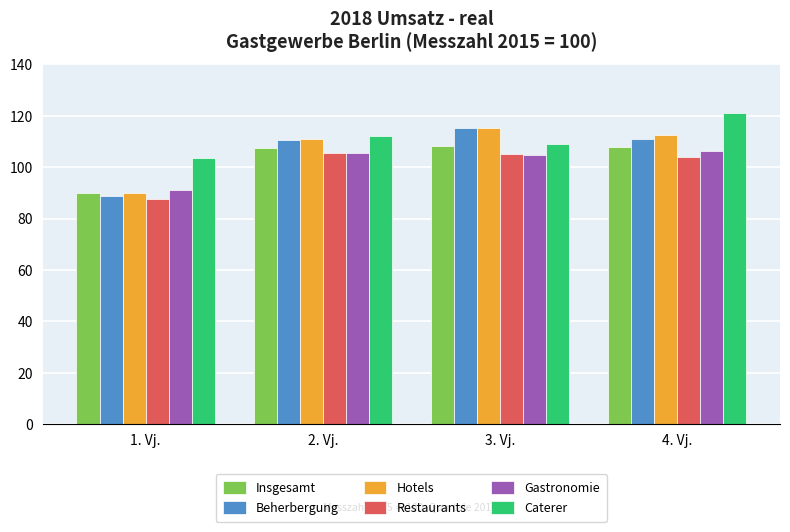

Rank the categories by Caterer value from lowest to highest.

1. Vj., 3. Vj., 2. Vj., 4. Vj.